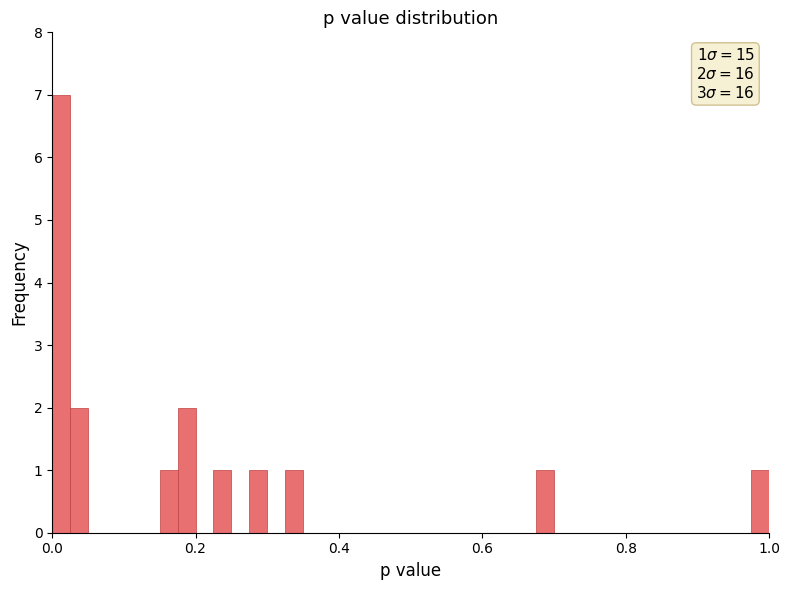

Around what value on the x-axis is the tallest bar? Give the approximate position of its centre, as read against the axis.

0.02